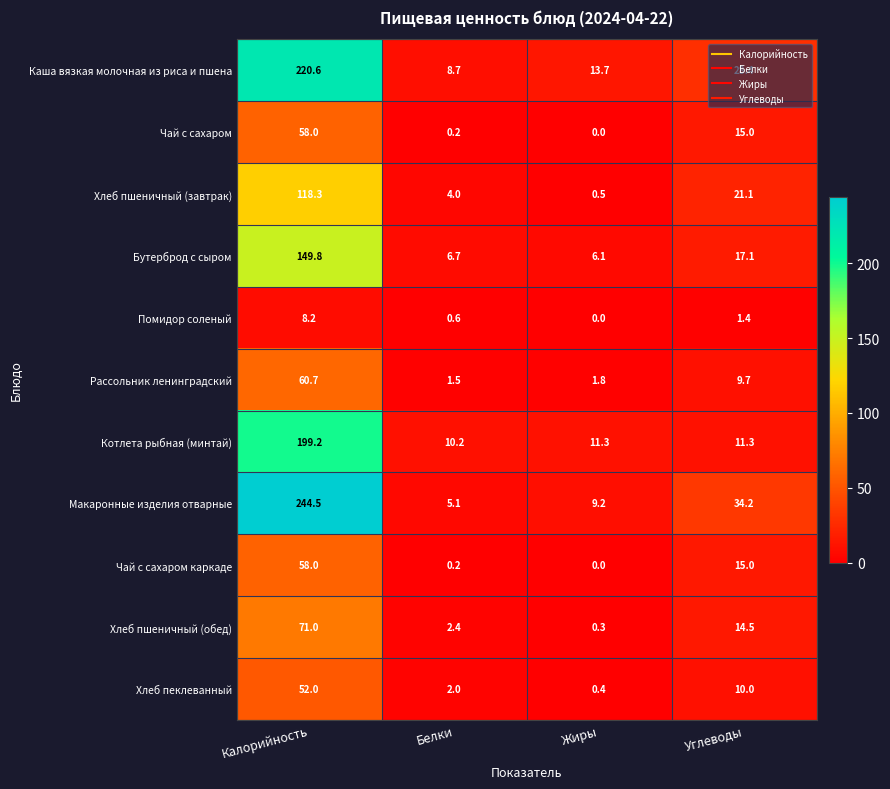

Which label corresponds to the largest value in the chart?

Калорийность